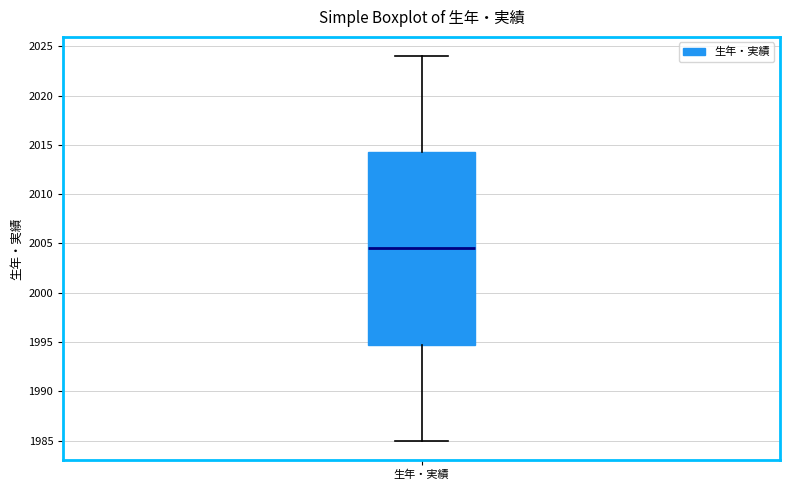

Transcribe this box plot: give where the median line is, the range the box spans, and where the two whiskers end, as read against the y-axis. The values are not printed on the chart, so give them approximately, as read against the axis.

median 2004.5, box 1995.0 to 2014.5, whiskers 1985.0 to 2024.0